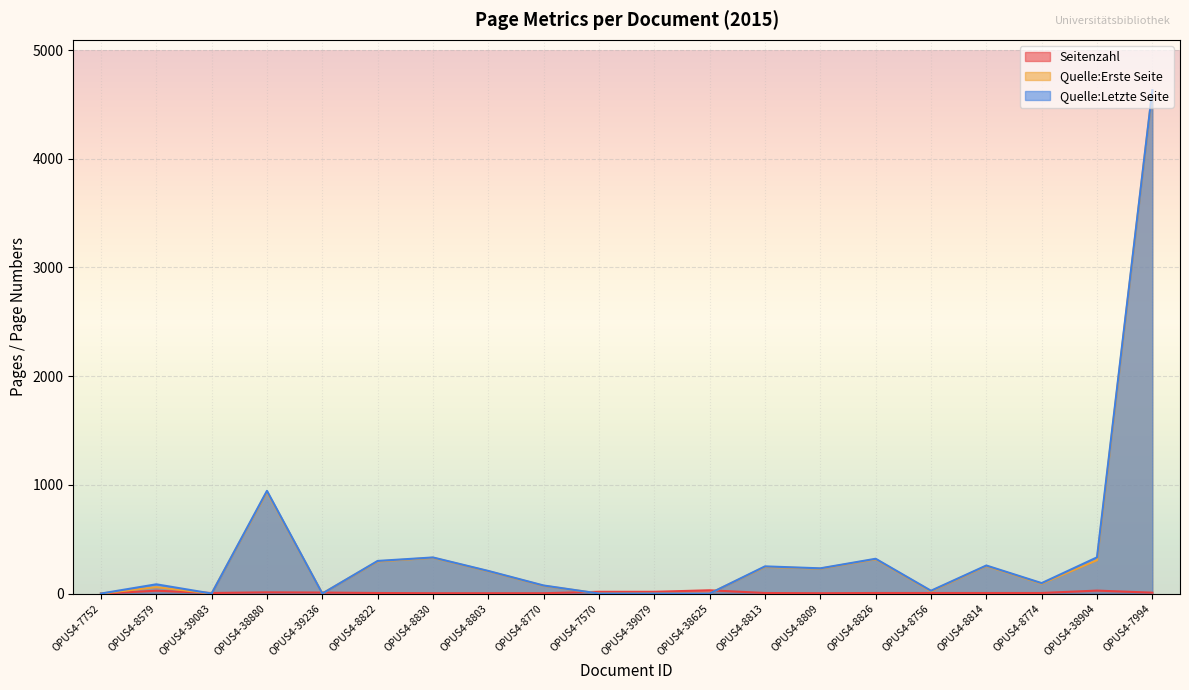

How many lines are shown in the chart?

3